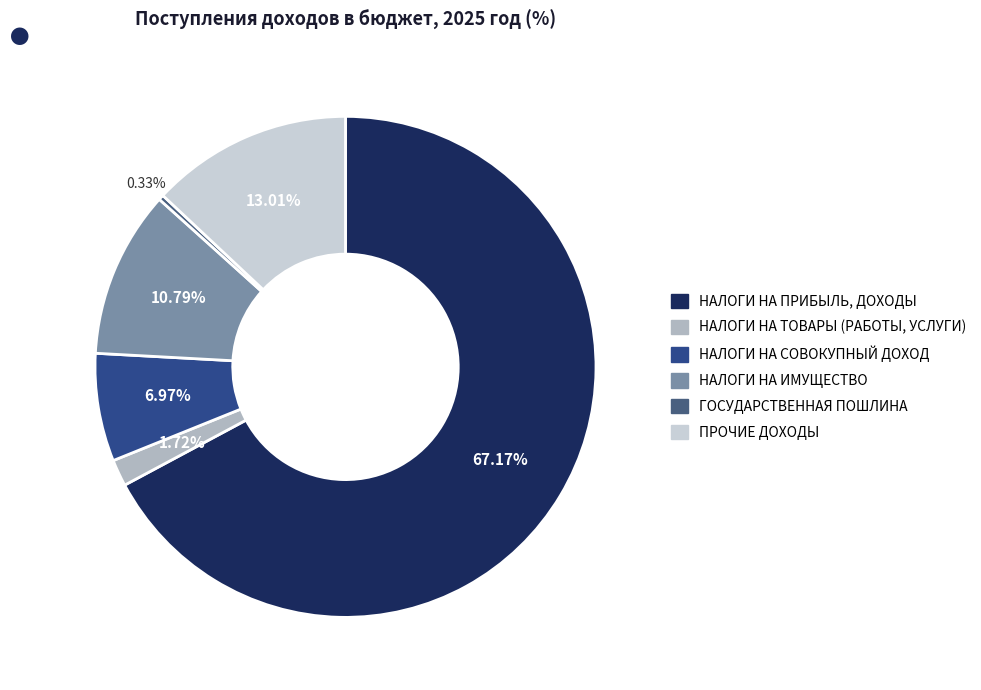

True or false: НАЛОГИ НА СОВОКУПНЫЙ ДОХОД accounts for 1% of the total.

False